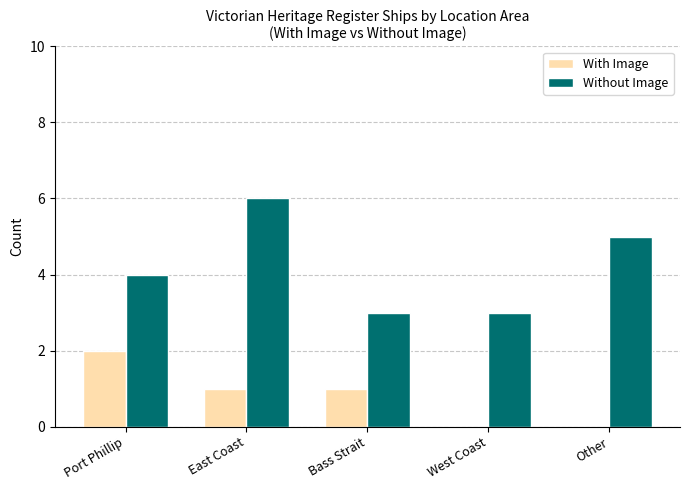

What are all the series names shown in the legend?

With Image, Without Image